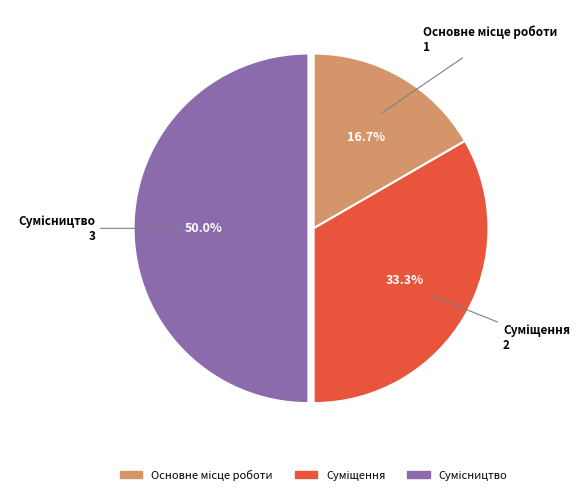

How many segments does this pie chart have?

3